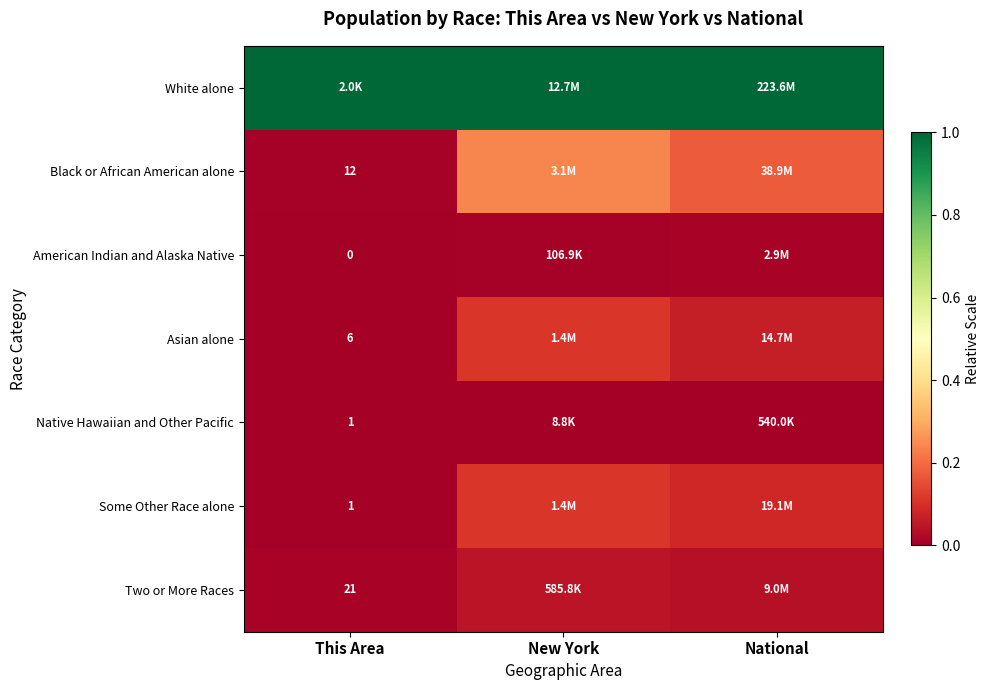

At This Area, list the series in order from smallest to largest.

American Indian and Alaska Native, Native Hawaiian and Other Pacific, Some Other Race alone, Asian alone, Black or African American alone, Two or More Races, White alone